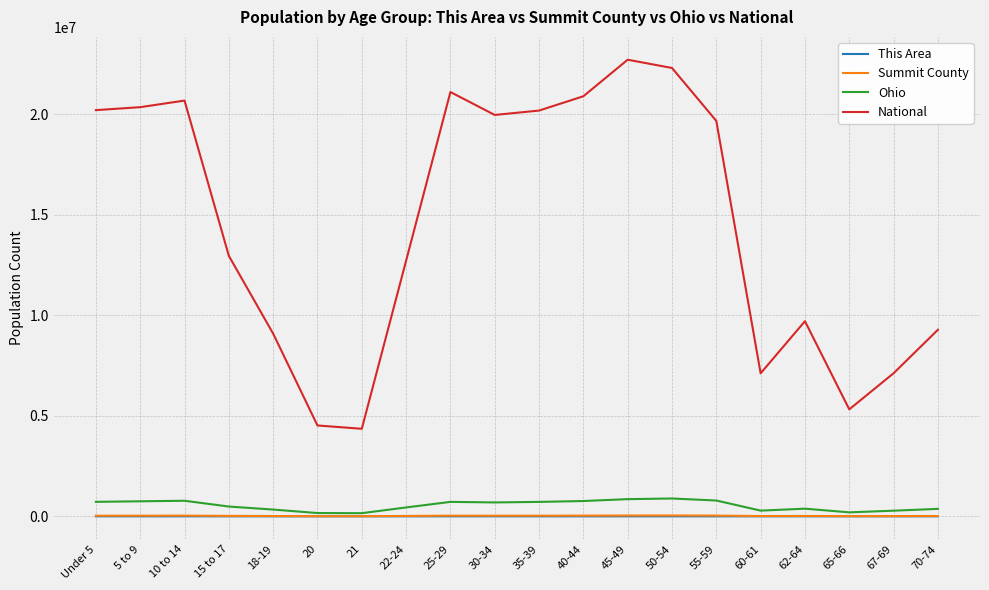

The National series shows 20677194 at 10 to 14. True or false?

True